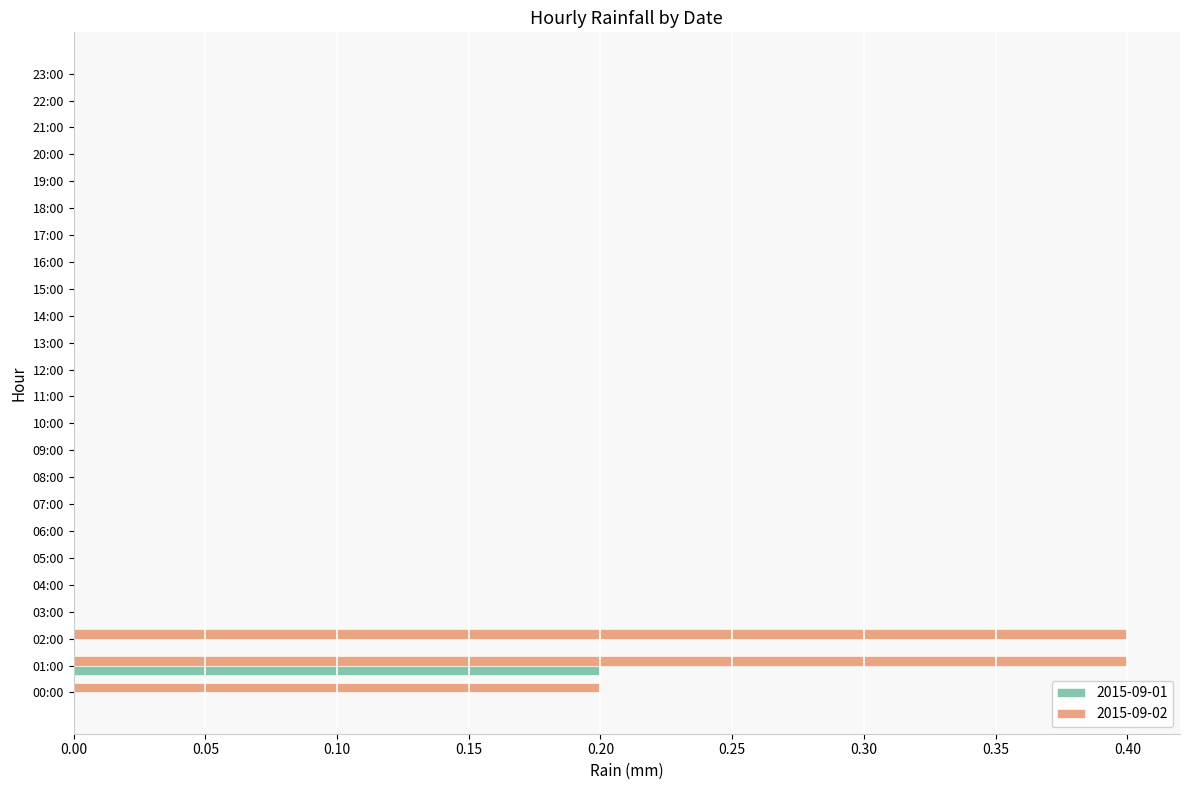

How many categories are shown in the chart?

24